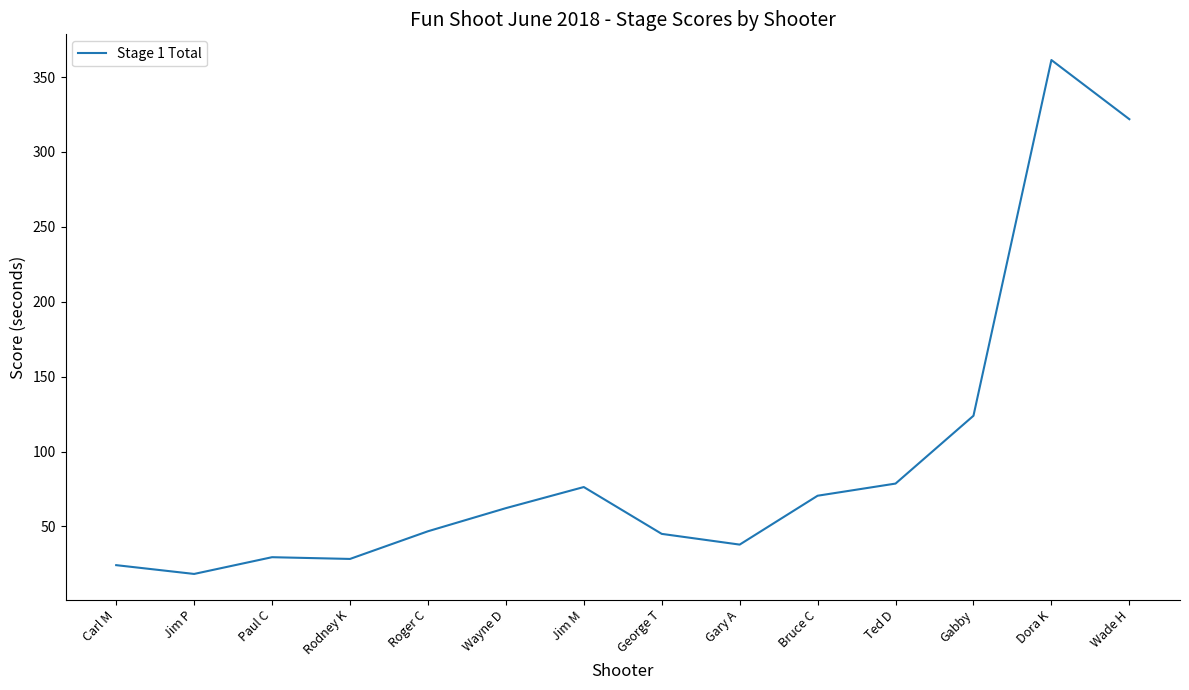

Where does the data first go above 62?

Wayne D